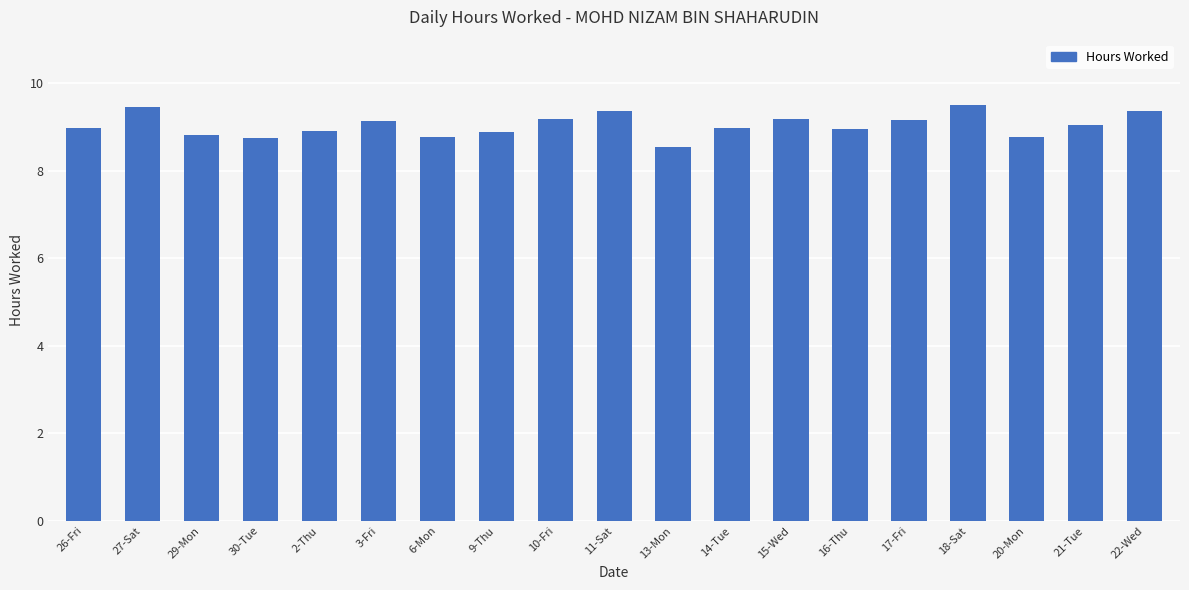

Does the chart contain any negative values?

No